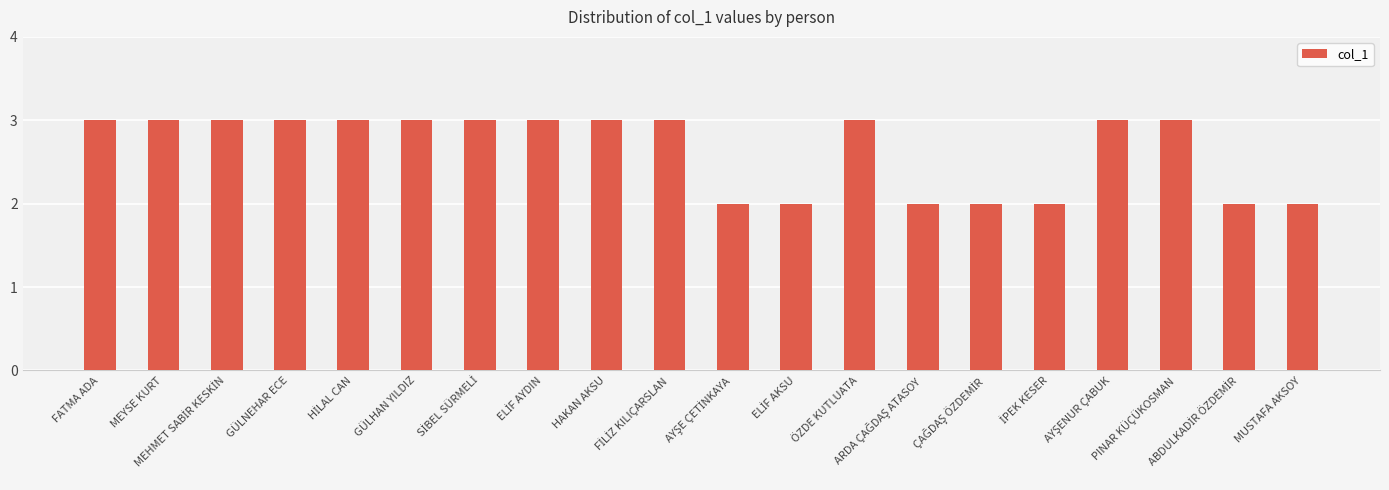

What is the greatest value displayed?

3